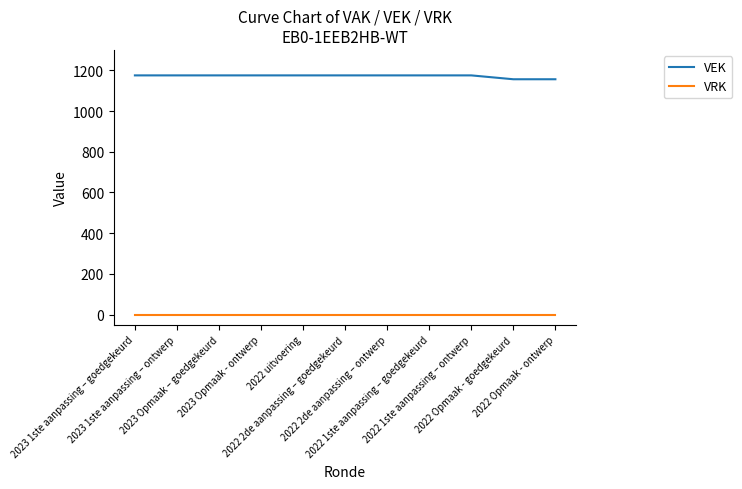

What is the difference between the second highest and second lowest values in the VEK series?

19